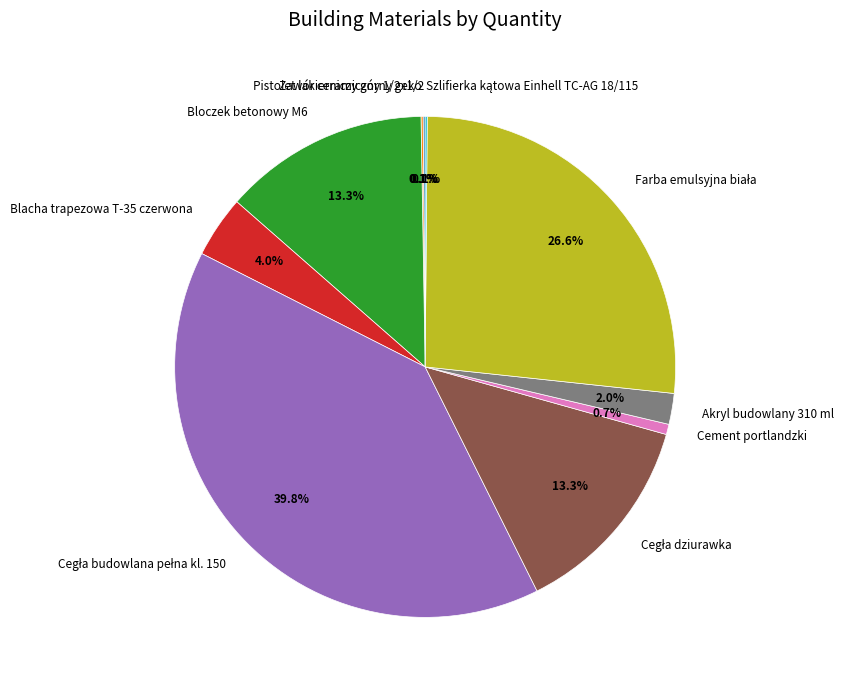

True or false: Cement portlandzki accounts for 11% of the total.

False